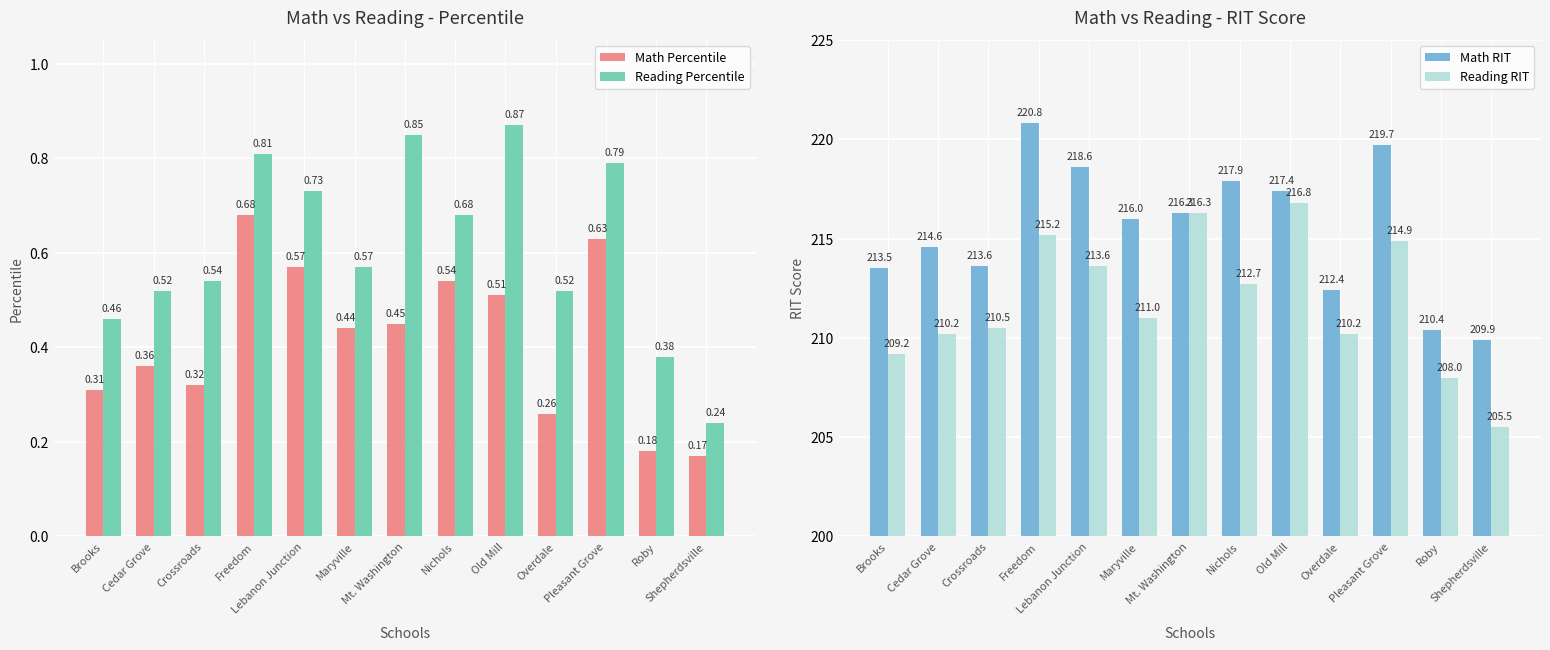

What are all the series names shown in the legend?

Math Percentile, Reading Percentile, Math RIT, Reading RIT